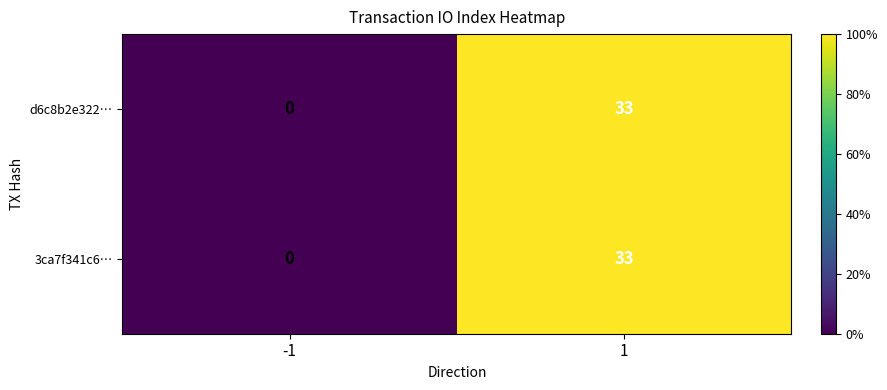

Reading left to right, extract all data points from this chart.

d6c8b2e322…: -1=0	1=33
3ca7f341c6…: -1=0	1=33